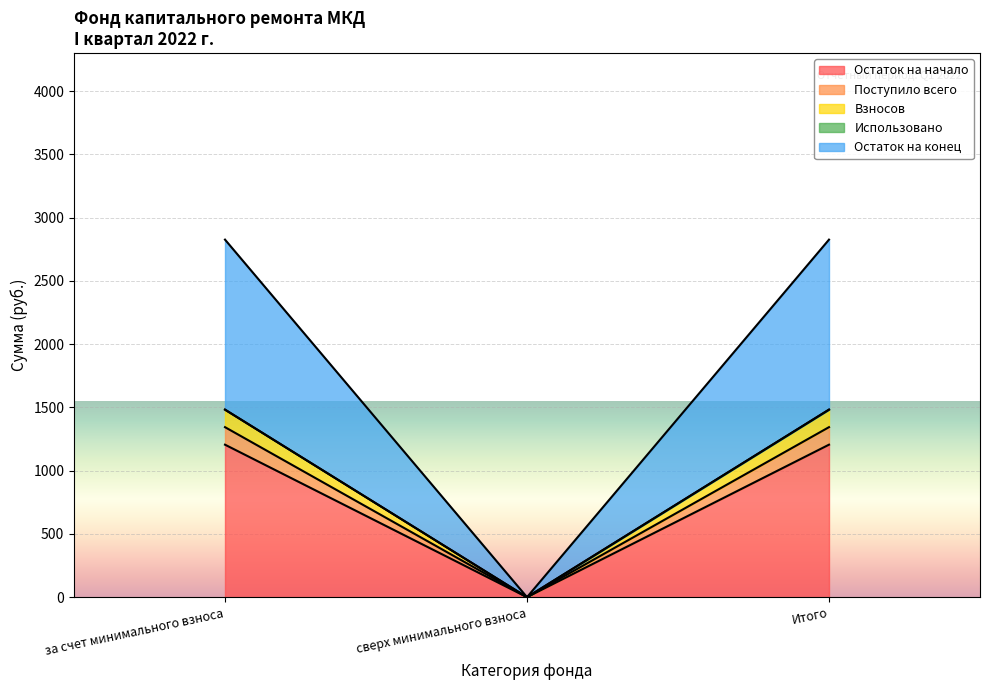

What is the label of the 3rd point from the left?

Итого